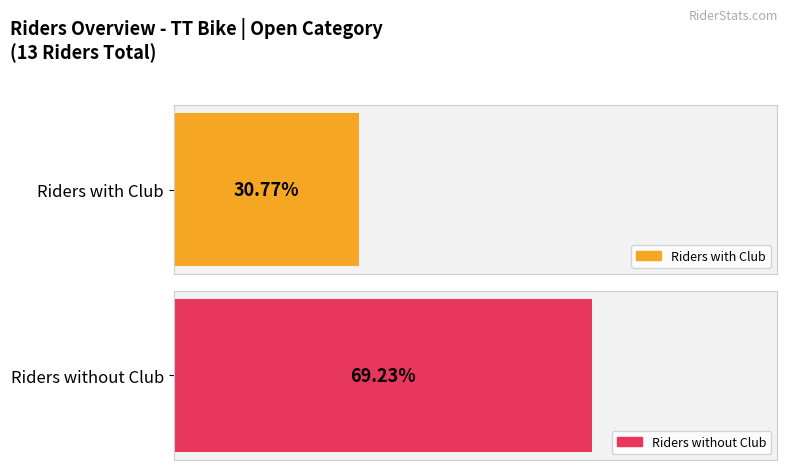

The value at Mickie is 1. True or false?

False